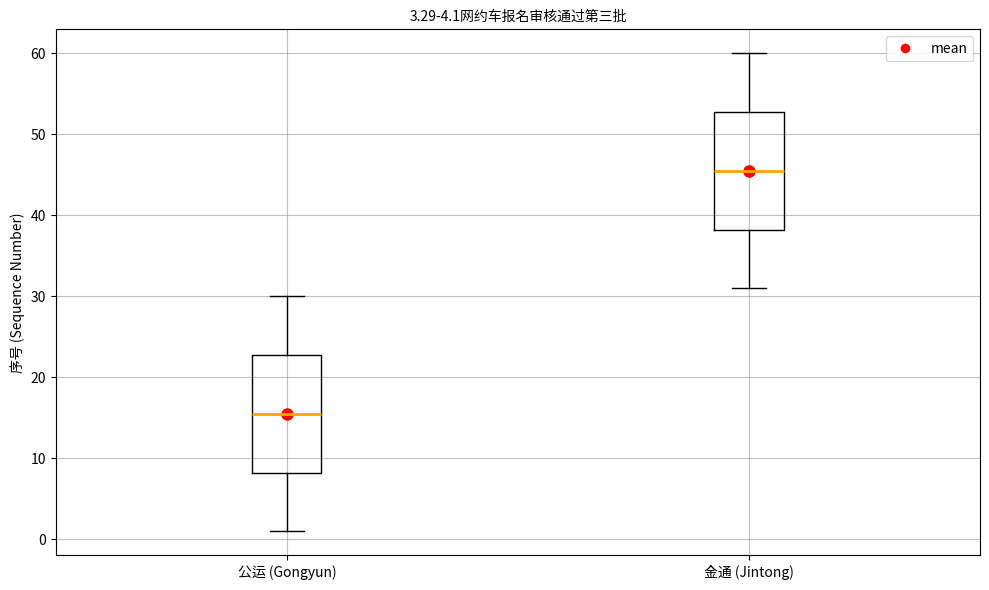

Reading left to right, transcribe this box plot: for each box, give where its median line is, the range the box spans, and where its two whiskers end, as read against the y-axis. The values are not printed on the chart, so give them approximately, as read against the axis.

公运 (Gongyun): median 16, box 8 to 23, whiskers 1 to 30
金通 (Jintong): median 46, box 38 to 53, whiskers 31 to 60